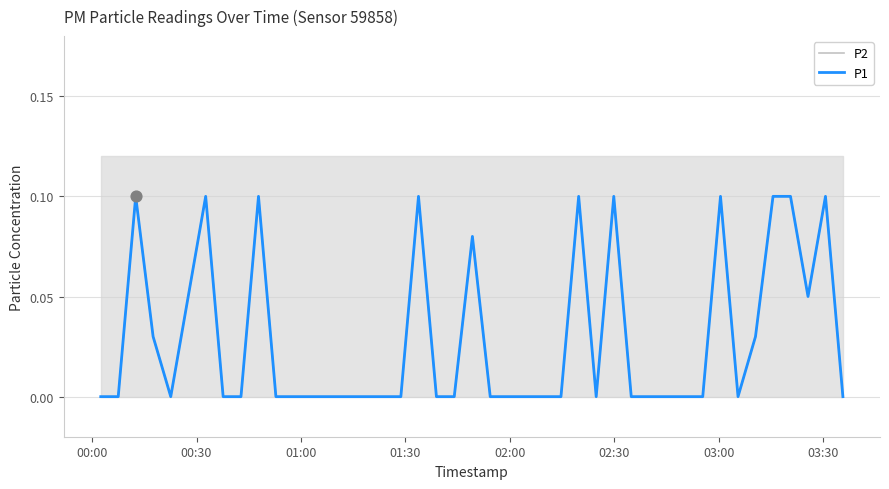

Which series contains the highest Y value?

P2